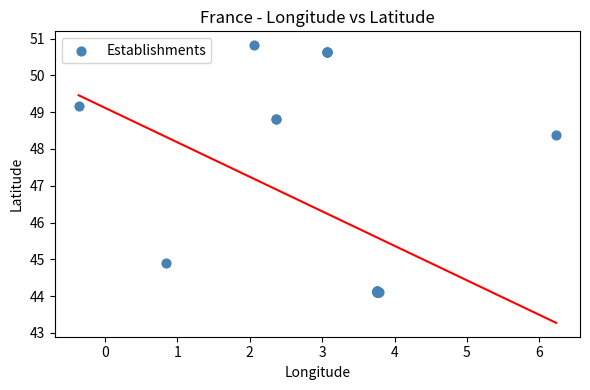

What Y value in the scatter plot is closest to 47?

48.4